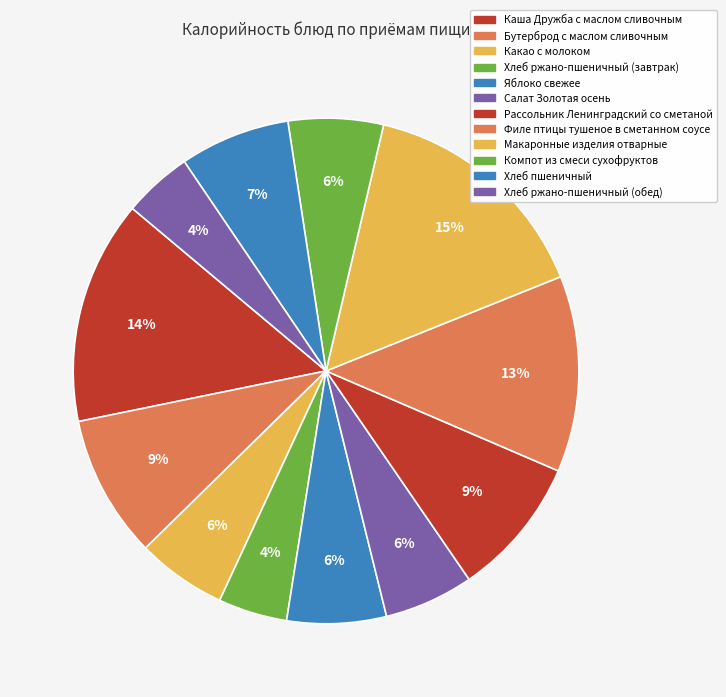

Is it true that Яблоко свежее is 18% of the pie?

False